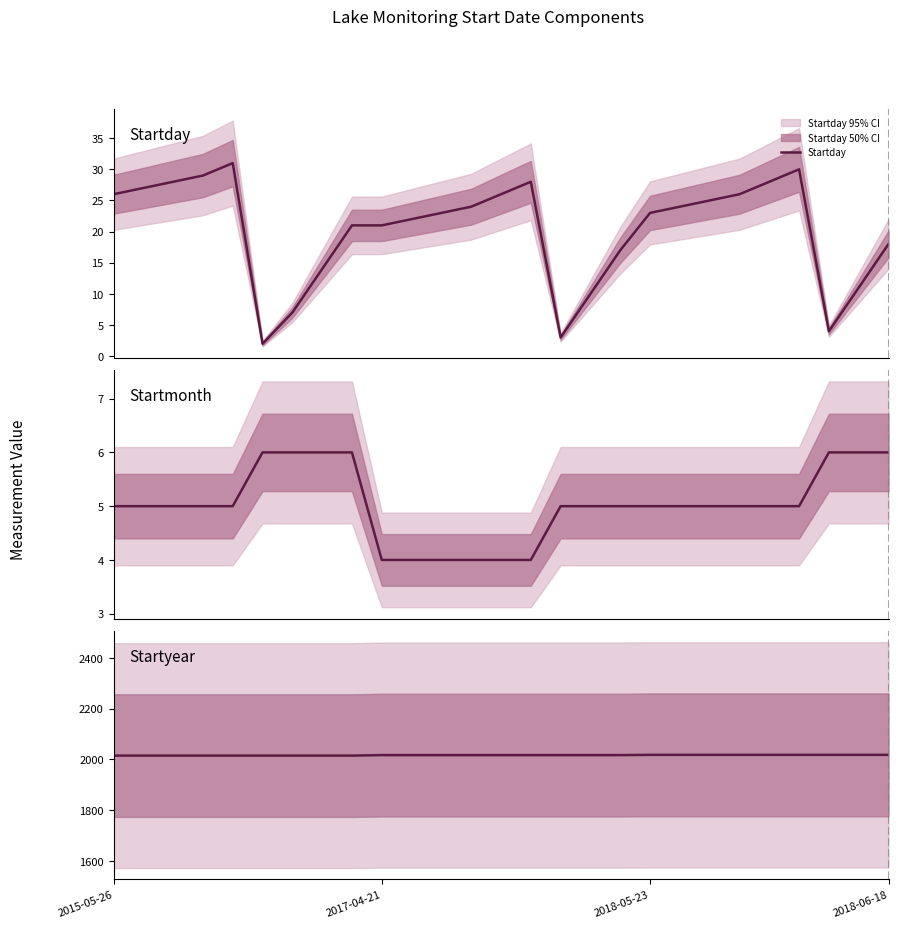

Read the Startday value at 10.

22